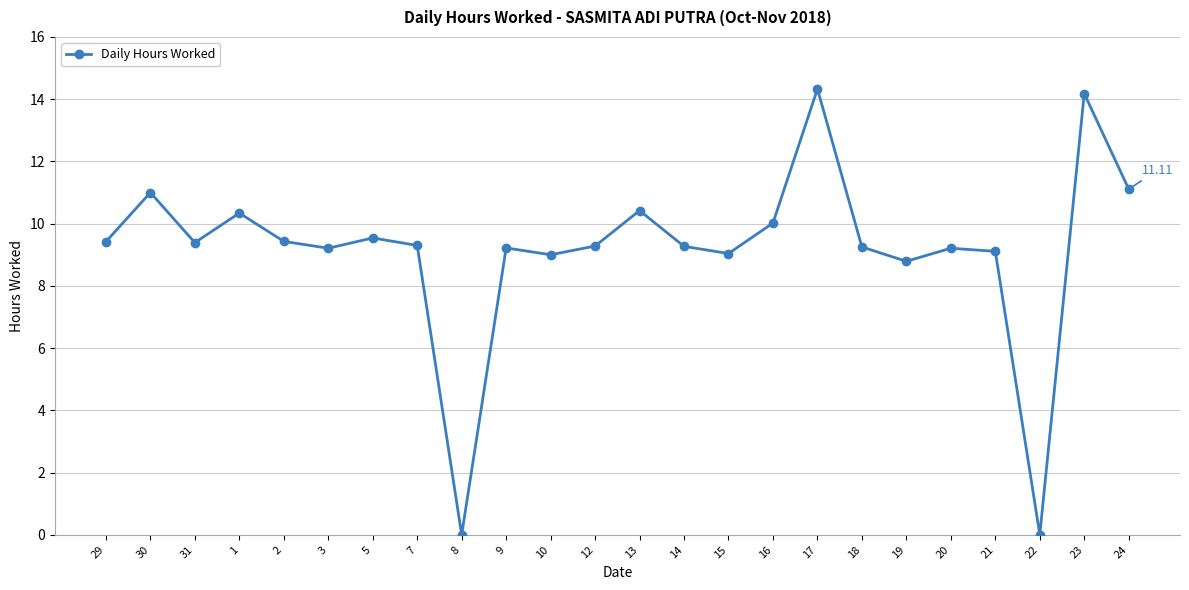

Between 13 and 14, which is larger?

13